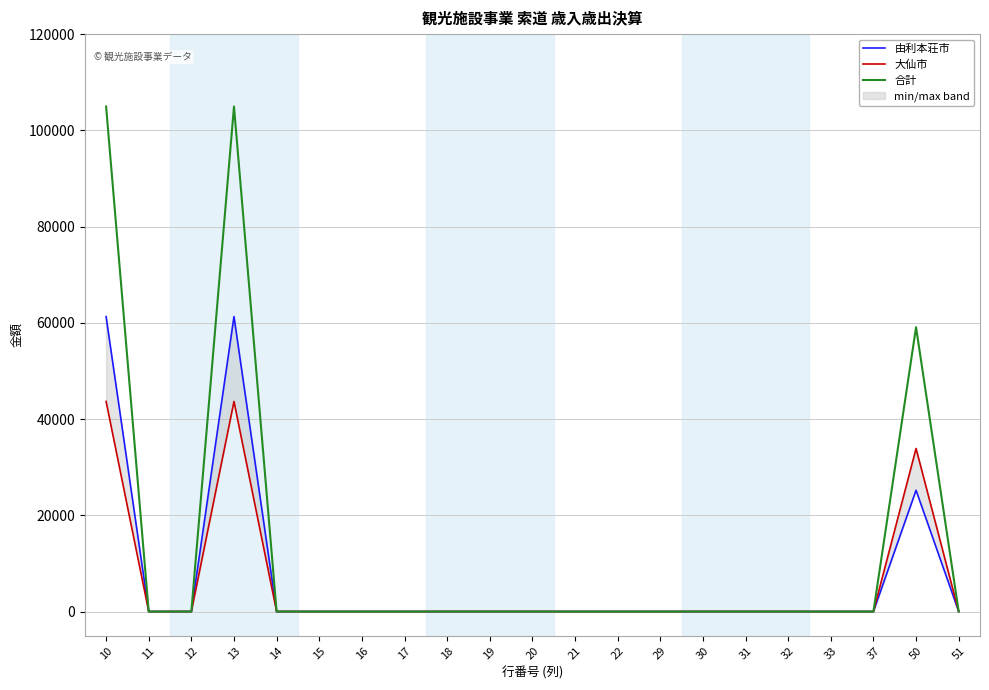

The value of 大仙市 at 22 is 15390. True or false?

False